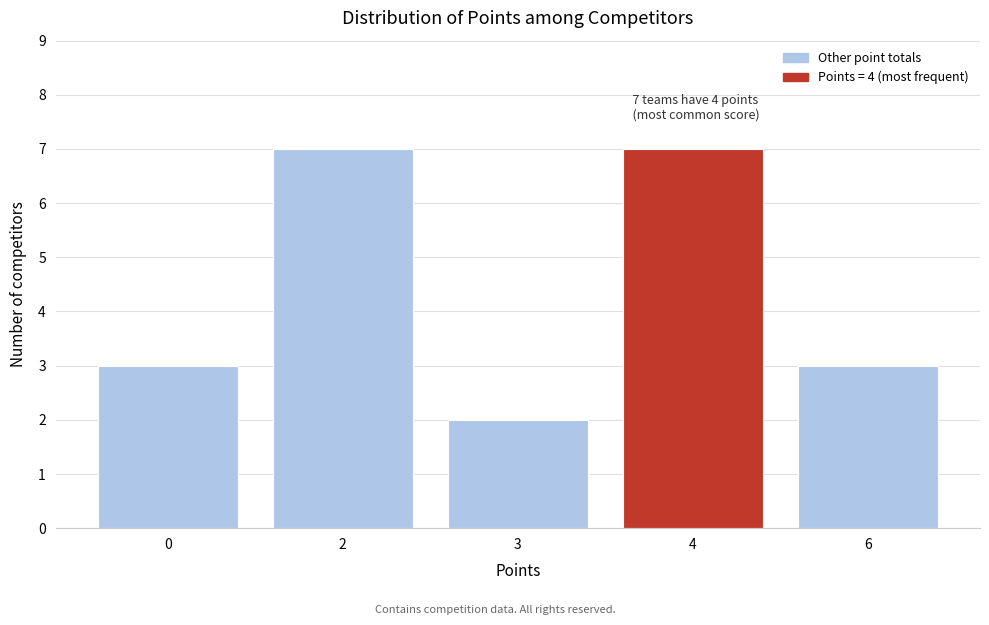

Reading right to left, extract all data points from this chart.

3	7	2	7	3